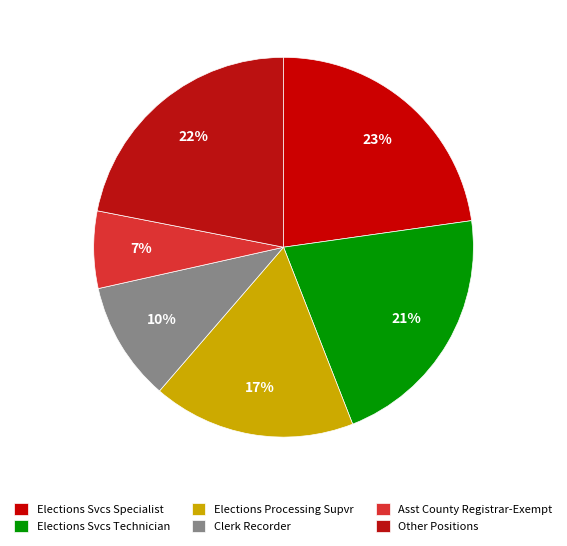

To the nearest percent, what is the combined percentage of Elections Svcs Technician and Elections Svcs Specialist?

44%